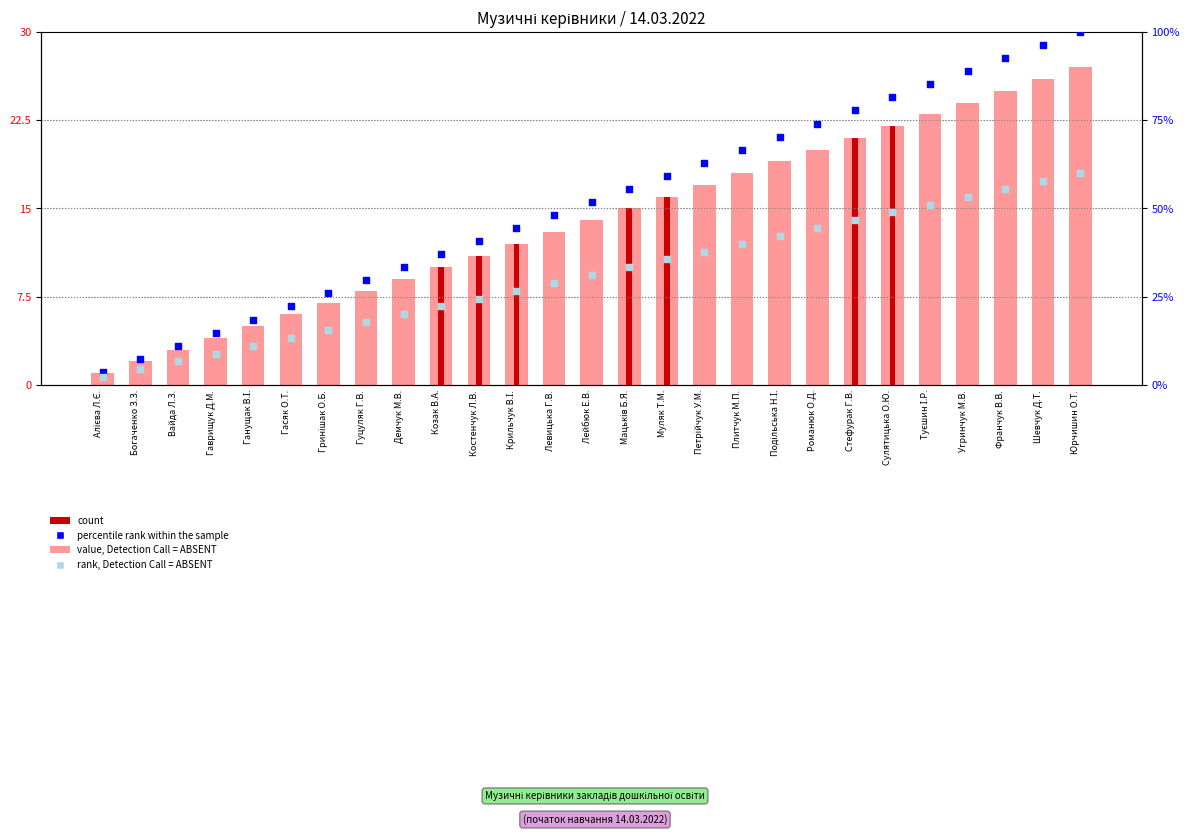

What is the total value across all series at Богаченко З.З.?

13.9